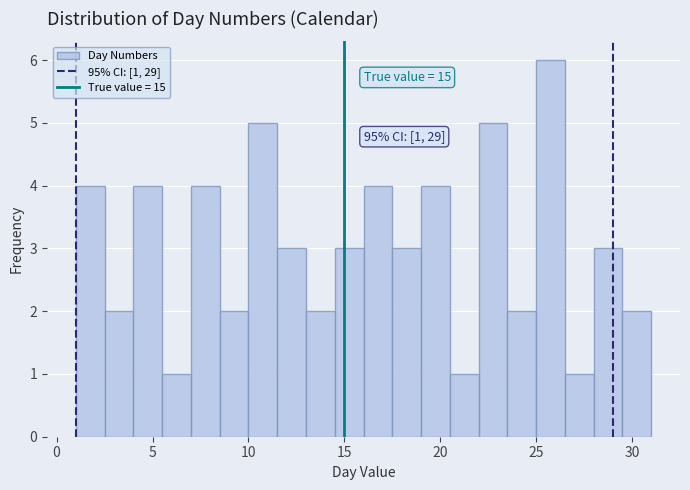

Read against the x-axis, roughly where is the centre of the tallest bar?

26.0